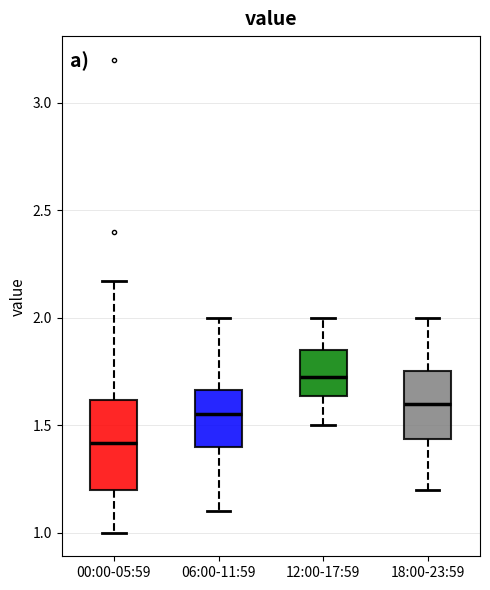

Reading left to right, read every box against the y-axis: the position of its median line, the range the box covers, and the ends of its whiskers. The values are not printed on the chart, so give them approximately, as read against the axis.

00:00-05:59: median 1.40, box 1.20 to 1.60, whiskers 1.00 to 2.15
06:00-11:59: median 1.55, box 1.40 to 1.65, whiskers 1.10 to 2.00
12:00-17:59: median 1.75, box 1.65 to 1.85, whiskers 1.50 to 2.00
18:00-23:59: median 1.60, box 1.45 to 1.75, whiskers 1.20 to 2.00